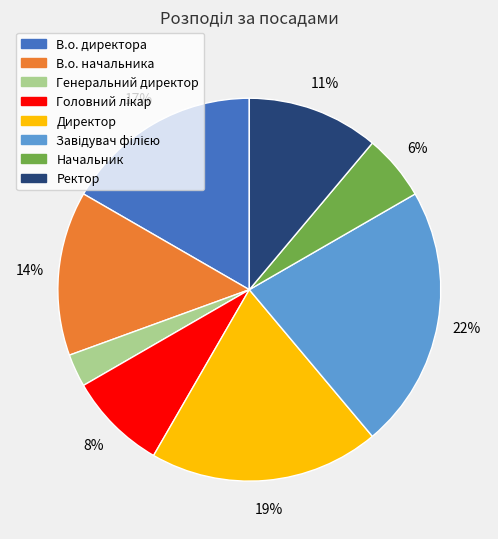

Which has a higher value, Ректор or Начальник?

Ректор